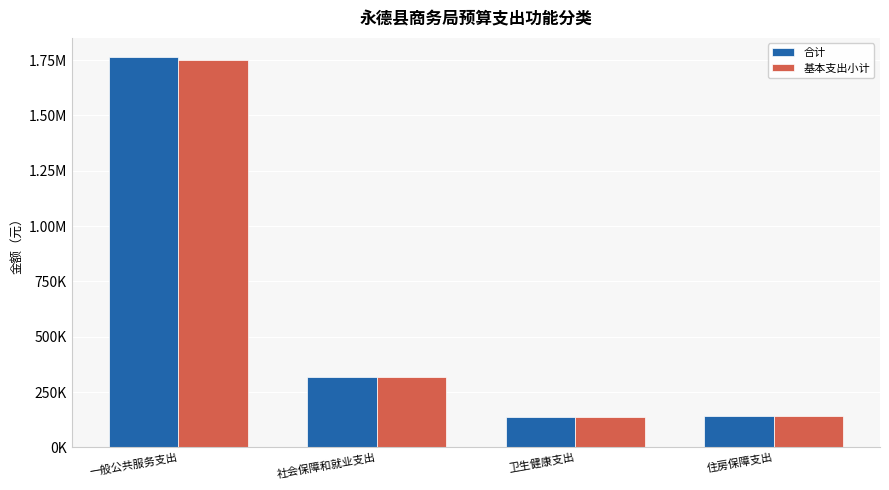

What are all the series names shown in the legend?

合计, 基本支出小计